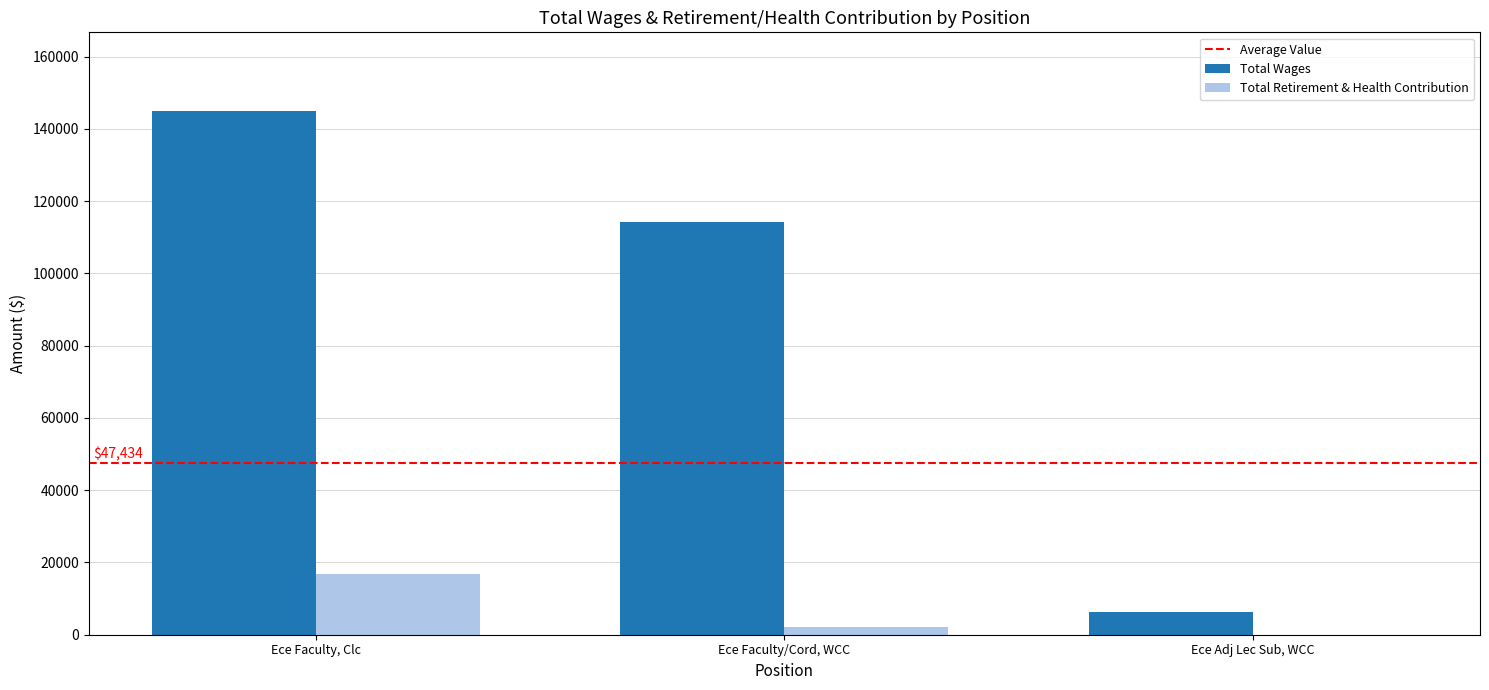

What is the maximum value shown in the chart?

145009